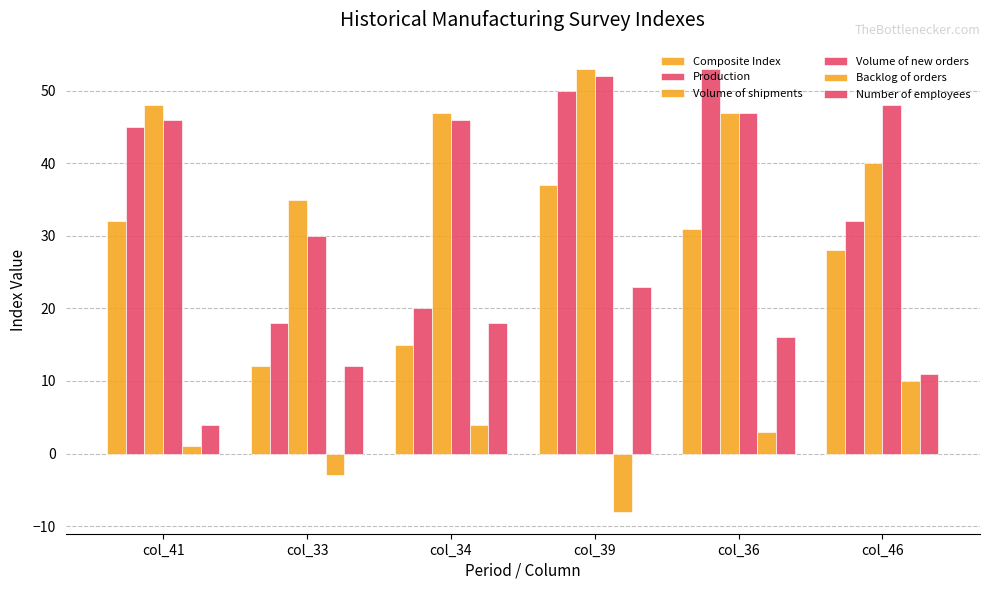

Reading left to right, list all the values displayed in this chart.

Composite Index: col_41=32	col_33=12	col_34=15	col_39=37	col_36=31	col_46=28
Production: col_41=45	col_33=18	col_34=20	col_39=50	col_36=53	col_46=32
Volume of shipments: col_41=48	col_33=35	col_34=47	col_39=53	col_36=47	col_46=40
Volume of new orders: col_41=46	col_33=30	col_34=46	col_39=52	col_36=47	col_46=48
Backlog of orders: col_41=1	col_33=-3	col_34=4	col_39=-8	col_36=3	col_46=10
Number of employees: col_41=4	col_33=12	col_34=18	col_39=23	col_36=16	col_46=11